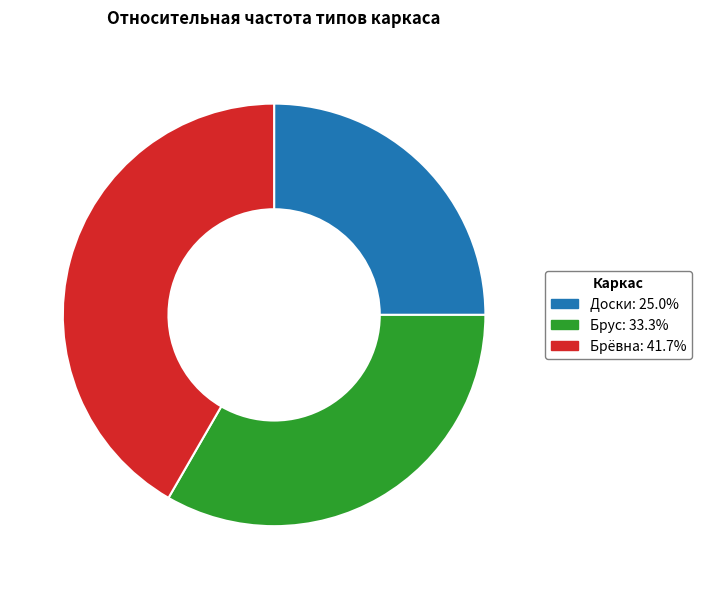

The Брус slice represents 19% of the pie. True or false?

False